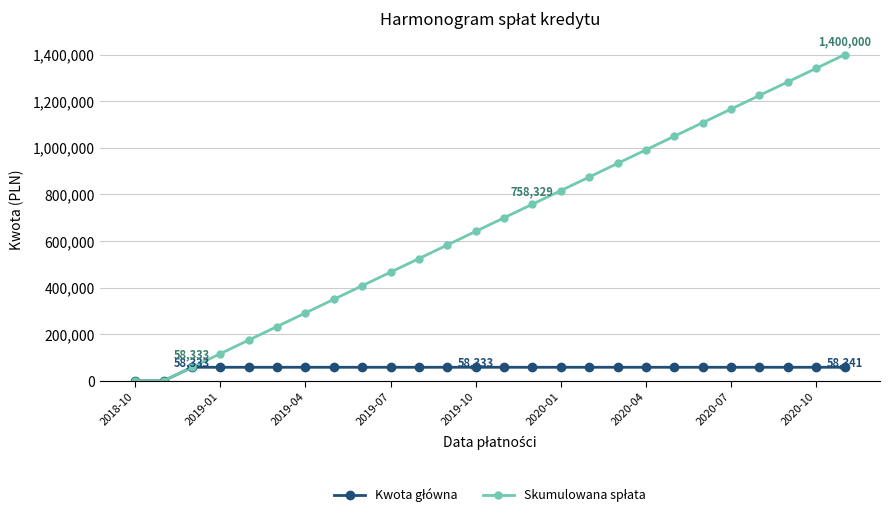

At how many categories does at least one series exceed 1081254?

6